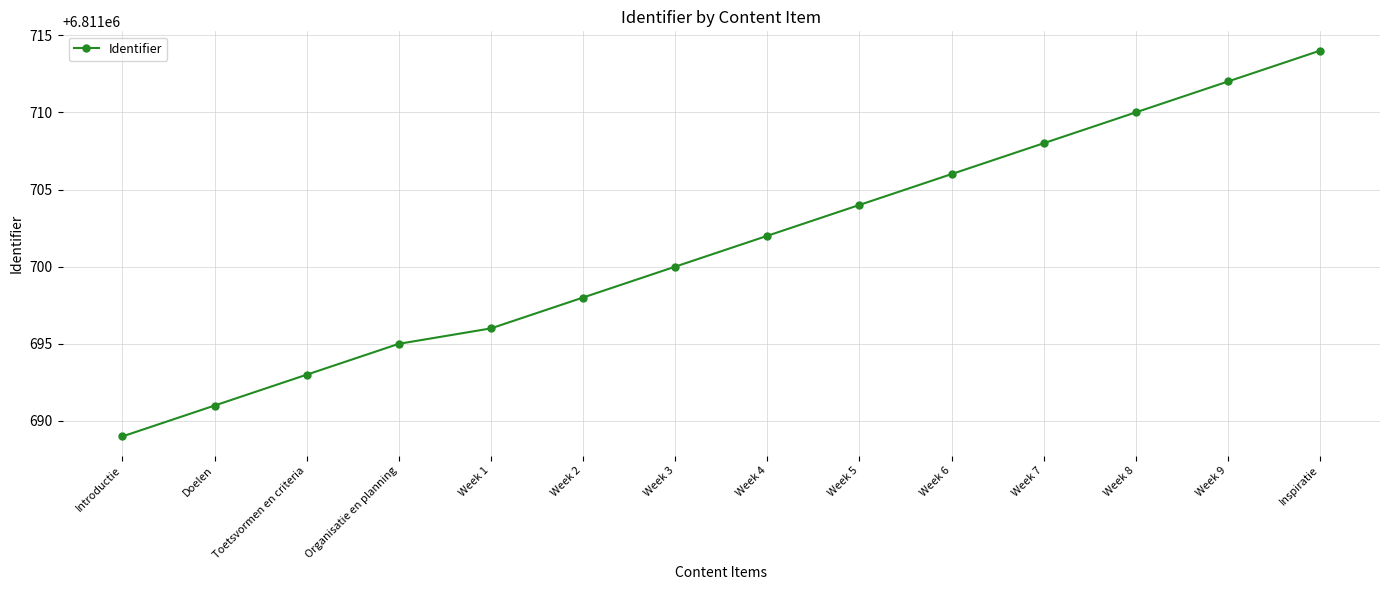

Is it true that the value at Week 1 is 9657626?

False